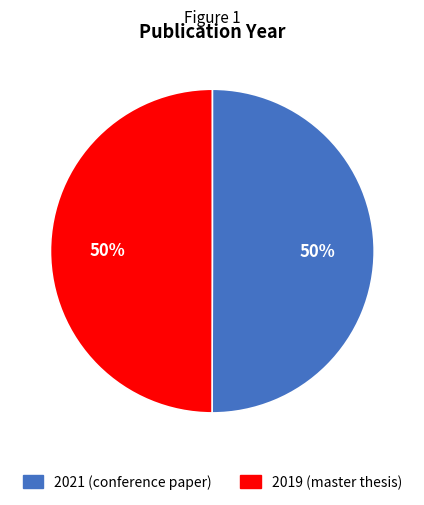

Is the sum of 2021 (conference paper) and 2019 (master thesis) greater than half?

Yes